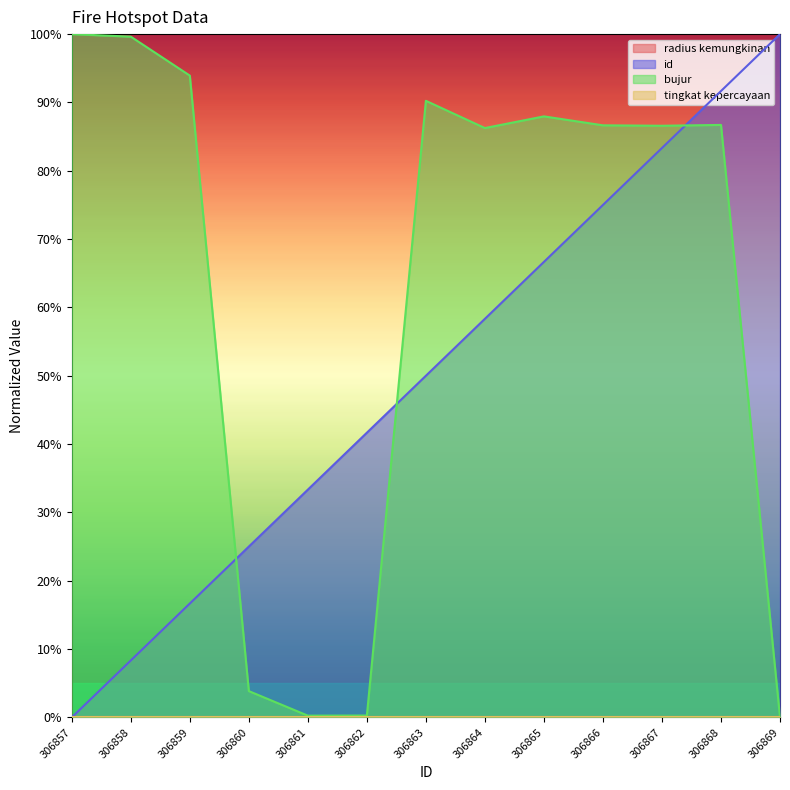

Is the value of id at 306865 greater than the value of bujur at 306860?

Yes